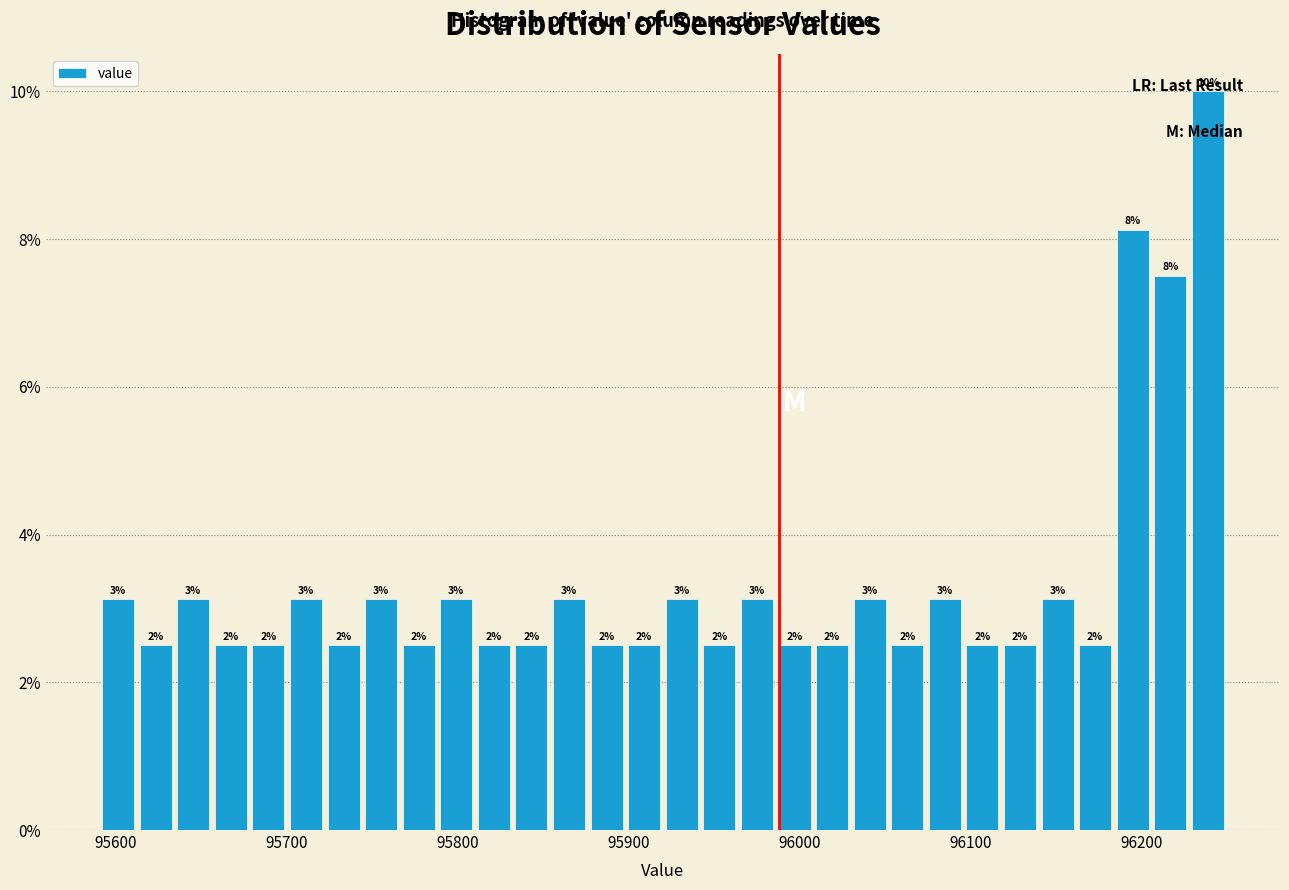

Read against the x-axis, roughly where is the centre of the tallest bar?

96240